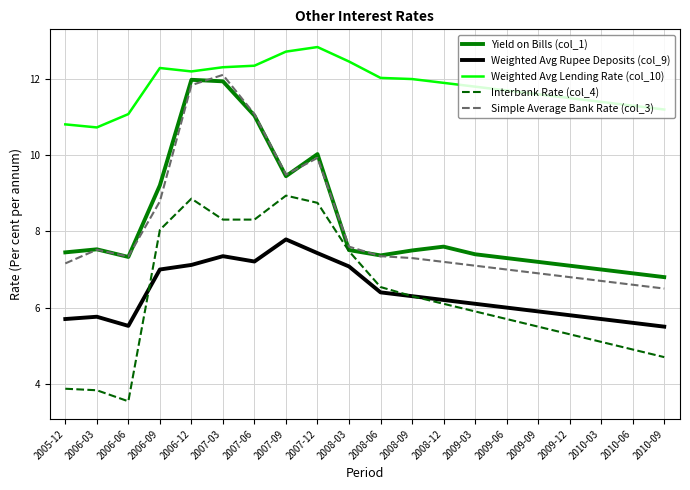

What value does the Weighted Avg Rupee Deposits (col_9) series have at 2006-12?

7.1